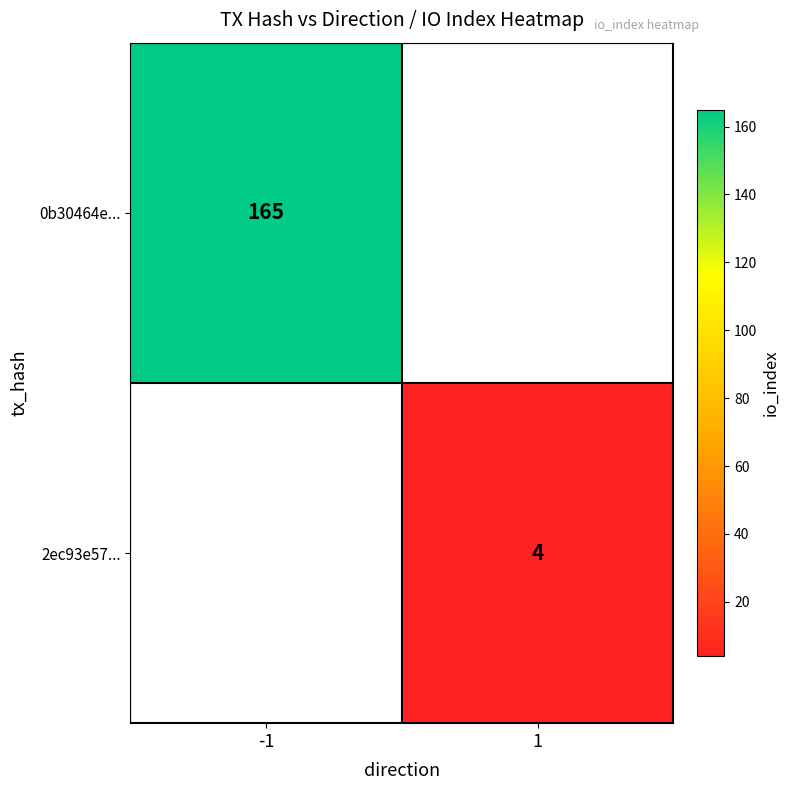

Is it true that 2ec93e57... equals 5 at 1?

False